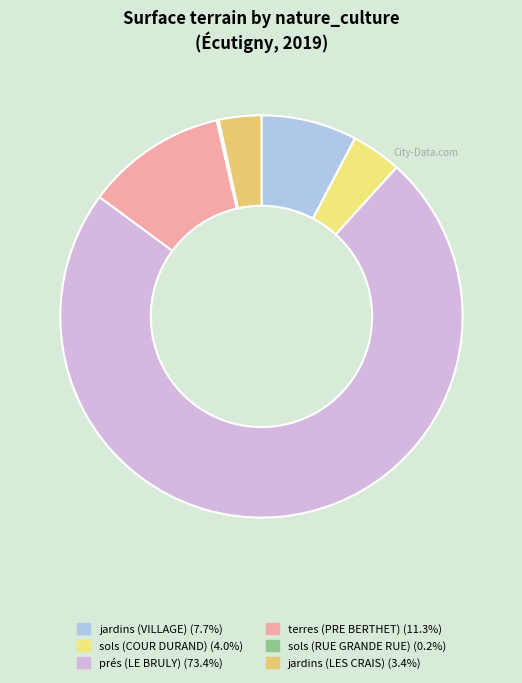

How many segments does this pie chart have?

6